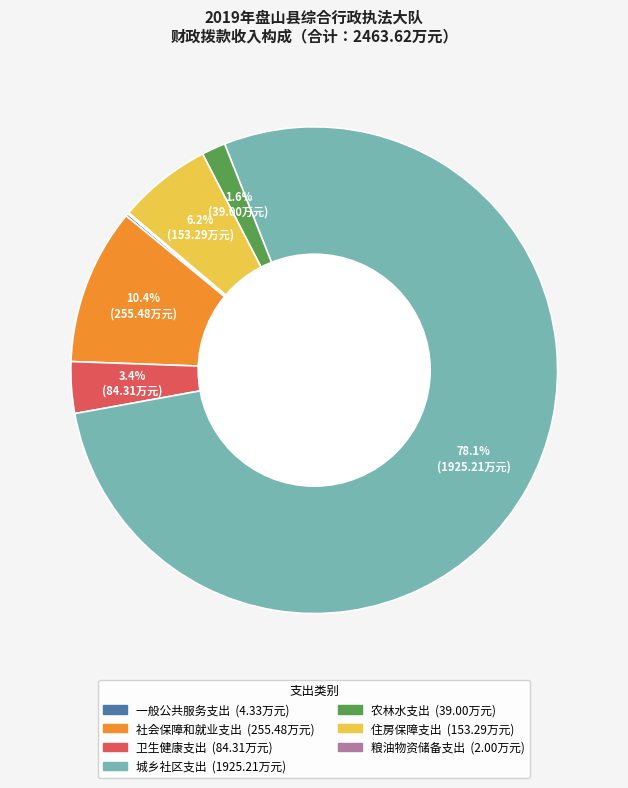

To the nearest percent, what is the combined percentage of 城乡社区支出 and 住房保障支出?

84%